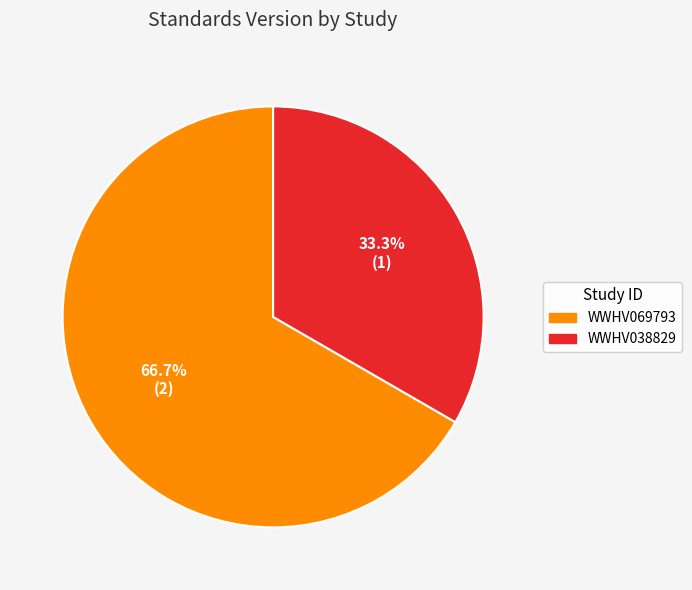

Is it true that WWHV069793 is 75% of the pie?

False